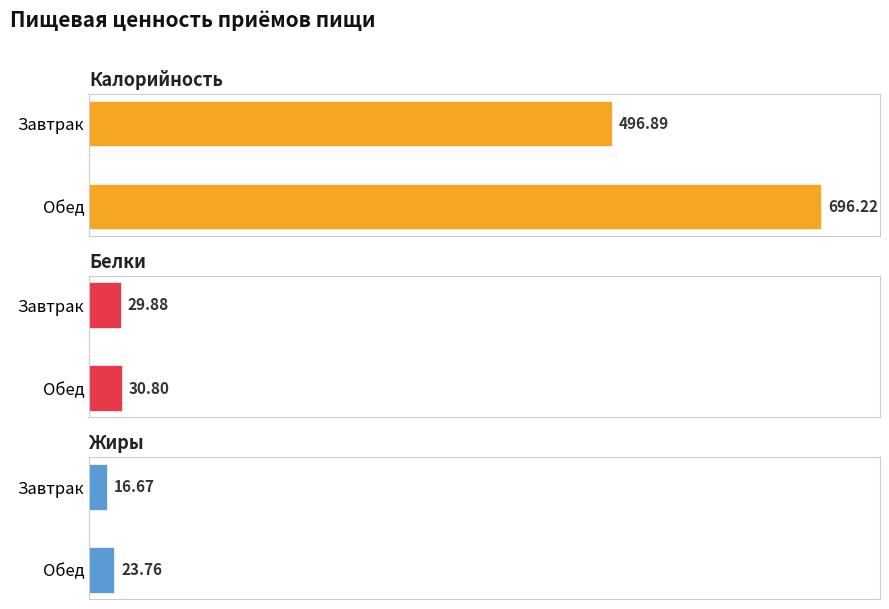

What is the total value across all series at Обед?

750.8